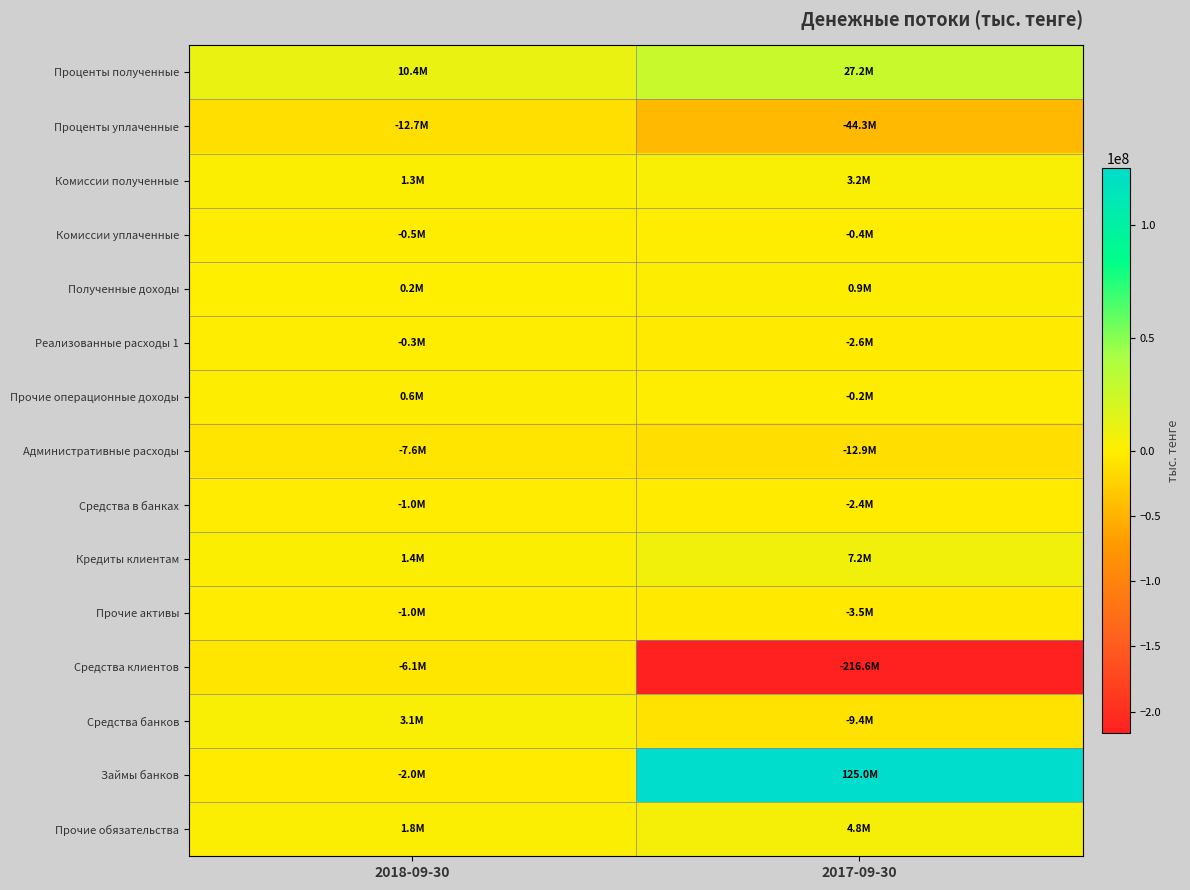

Between 2018-09-30 and 2017-09-30, which is larger?

2017-09-30